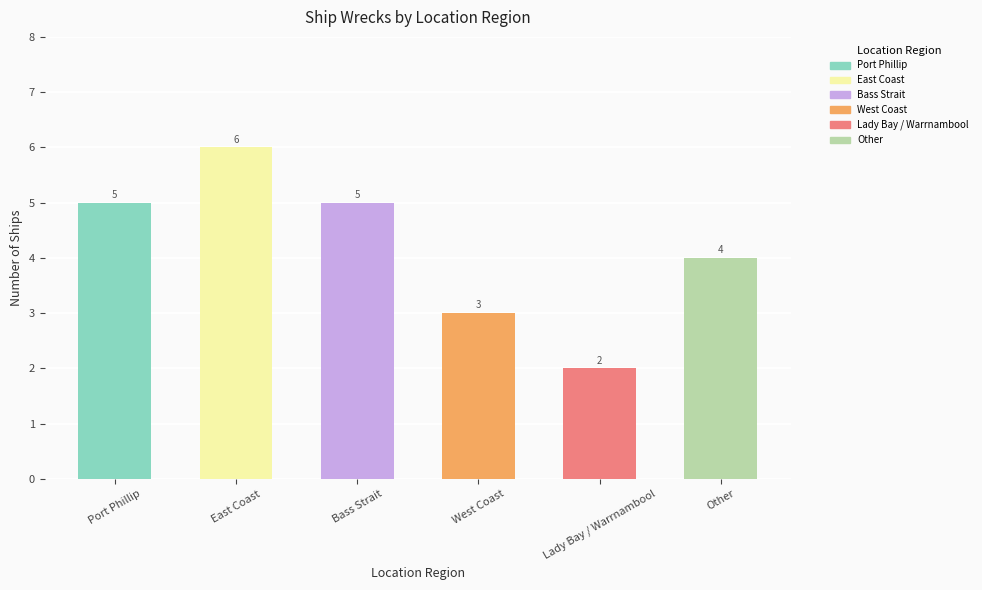

Reading right to left, list all the values displayed in this chart.

Other=4	Lady Bay / Warrnambool=2	West Coast=3	Bass Strait=5	East Coast=6	Port Phillip=5